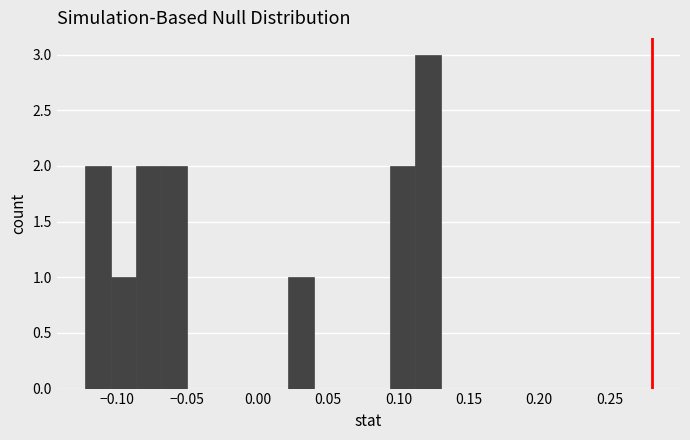

Around what value on the x-axis is the tallest bar? Give the approximate position of its centre, as read against the axis.

0.120